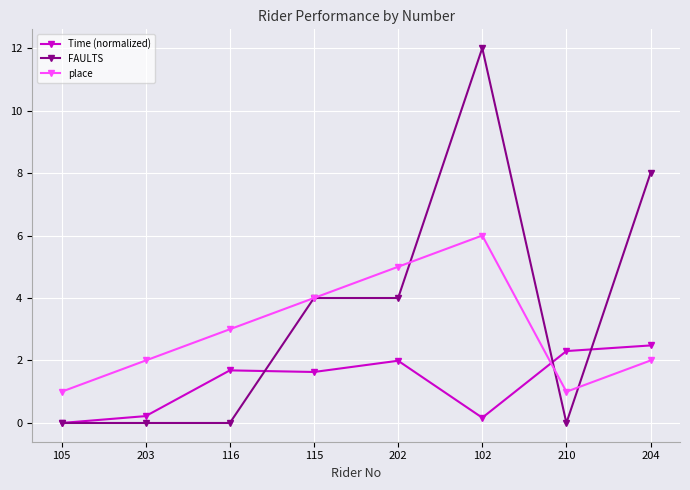

What is the difference between the highest and lowest values at 204?

6.0